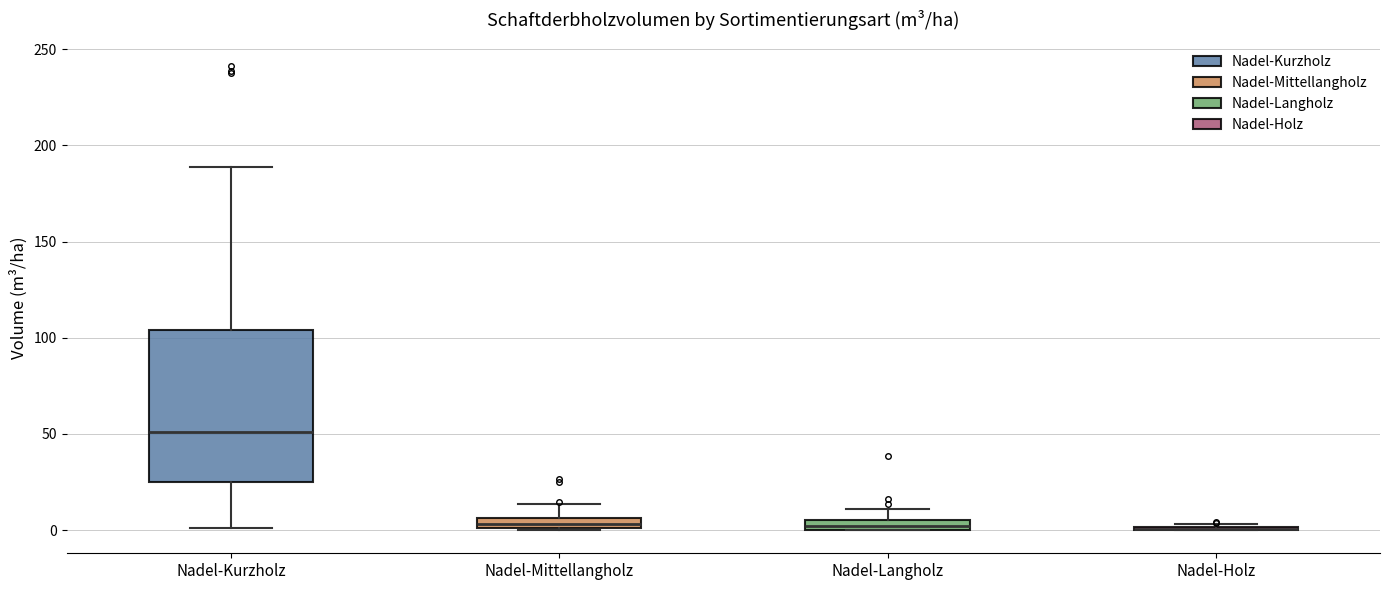

Where is the upper edge of the box for Nadel-Kurzholz on the y-axis? The values are not printed on the chart, so give them approximately, as read against the axis.

105